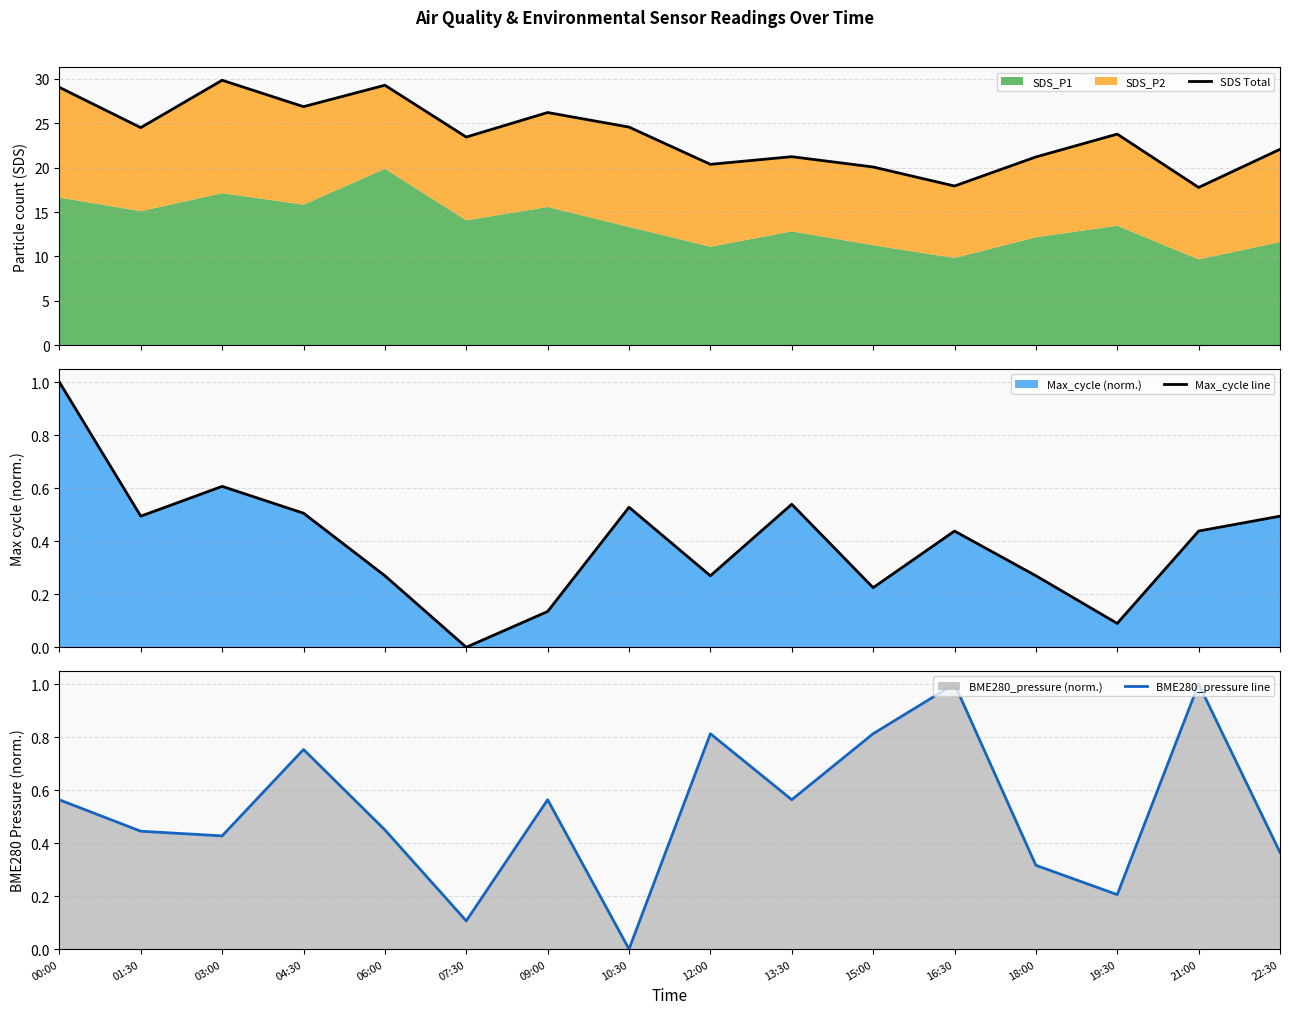

Which series has the largest range (max minus min)?

SDS Total